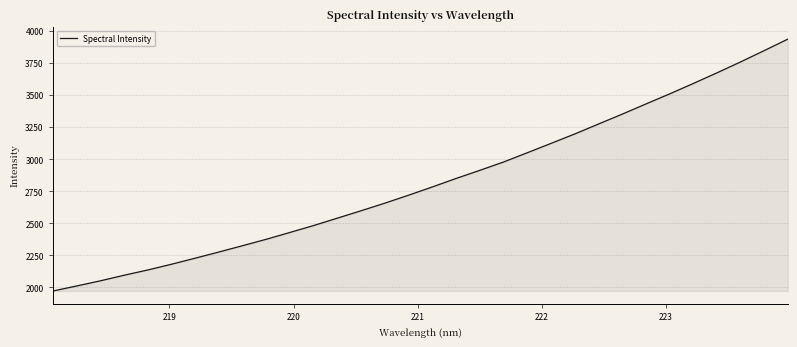

What is the greatest value displayed?

3937.4